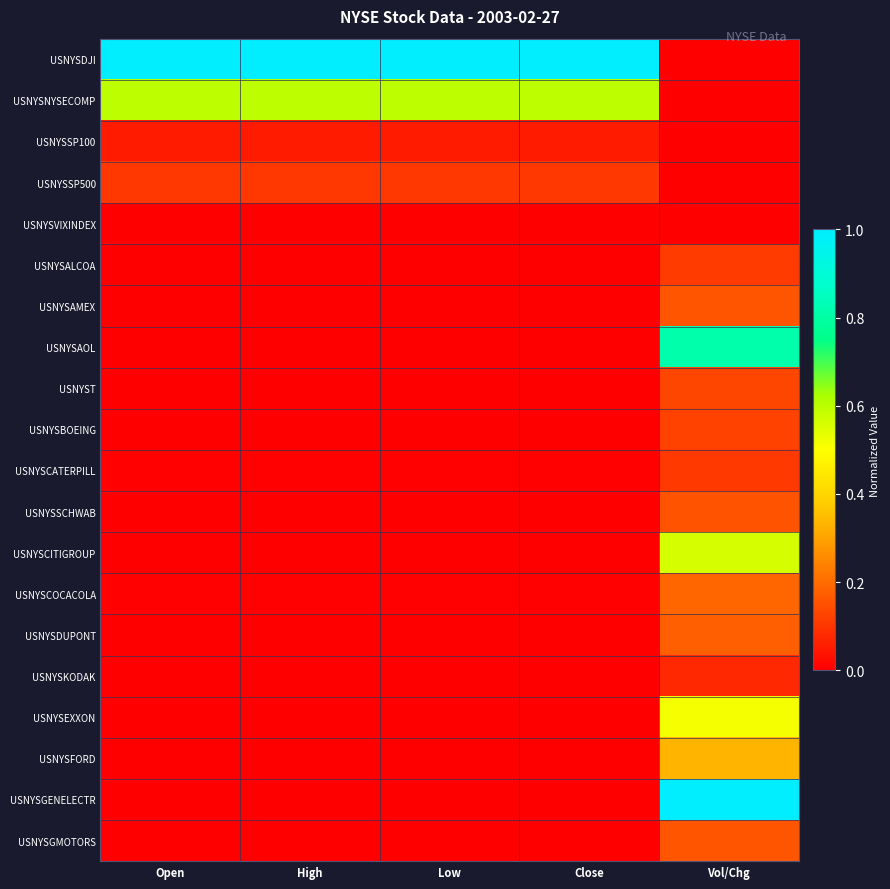

Reading left to right, list all the values displayed in this chart.

USNYSDJI: Open=1.0	High=1.0	Low=1.0	Close=1.0	Vol/Chg=0.0
USNYSNYSECOMP: Open=0.6	High=0.6	Low=0.6	Close=0.6	Vol/Chg=0.0
USNYSSP100: Open=0.1	High=0.1	Low=0.1	Close=0.1	Vol/Chg=0.0
USNYSSP500: Open=0.1	High=0.1	Low=0.1	Close=0.1	Vol/Chg=0.0
USNYSVIXINDEX: Open=0.0	High=0.0	Low=0.0	Close=0.0	Vol/Chg=0.0
USNYSALCOA: Open=0.0	High=0.0	Low=0.0	Close=0.0	Vol/Chg=0.1
USNYSAMEX: Open=0.0	High=0.0	Low=0.0	Close=0.0	Vol/Chg=0.2
USNYSAOL: Open=0.0	High=0.0	Low=0.0	Close=0.0	Vol/Chg=0.8
USNYST: Open=0.0	High=0.0	Low=0.0	Close=0.0	Vol/Chg=0.1
USNYSBOEING: Open=0.0	High=0.0	Low=0.0	Close=0.0	Vol/Chg=0.1
USNYSCATERPILL: Open=0.0	High=0.0	Low=0.0	Close=0.0	Vol/Chg=0.1
USNYSSCHWAB: Open=0.0	High=0.0	Low=0.0	Close=0.0	Vol/Chg=0.2
USNYSCITIGROUP: Open=0.0	High=0.0	Low=0.0	Close=0.0	Vol/Chg=0.6
USNYSCOCACOLA: Open=0.0	High=0.0	Low=0.0	Close=0.0	Vol/Chg=0.2
USNYSDUPONT: Open=0.0	High=0.0	Low=0.0	Close=0.0	Vol/Chg=0.2
USNYSKODAK: Open=0.0	High=0.0	Low=0.0	Close=0.0	Vol/Chg=0.1
USNYSEXXON: Open=0.0	High=0.0	Low=0.0	Close=0.0	Vol/Chg=0.5
USNYSFORD: Open=0.0	High=0.0	Low=0.0	Close=0.0	Vol/Chg=0.3
USNYSGENELECTR: Open=0.0	High=0.0	Low=0.0	Close=0.0	Vol/Chg=1.0
USNYSGMOTORS: Open=0.0	High=0.0	Low=0.0	Close=0.0	Vol/Chg=0.2